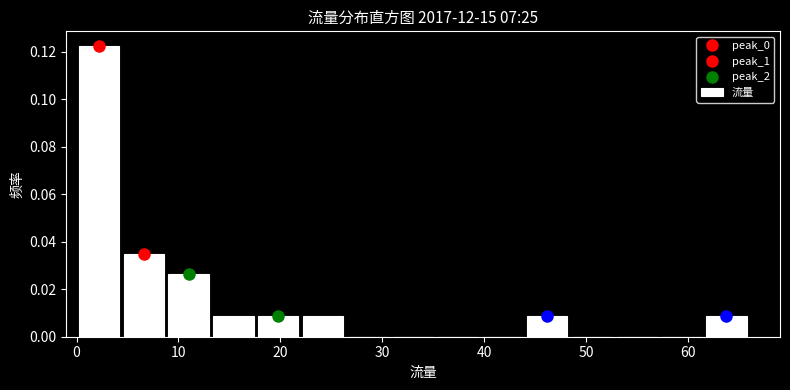

Which range on the x-axis has the tallest bar?

0.0 to 4.4